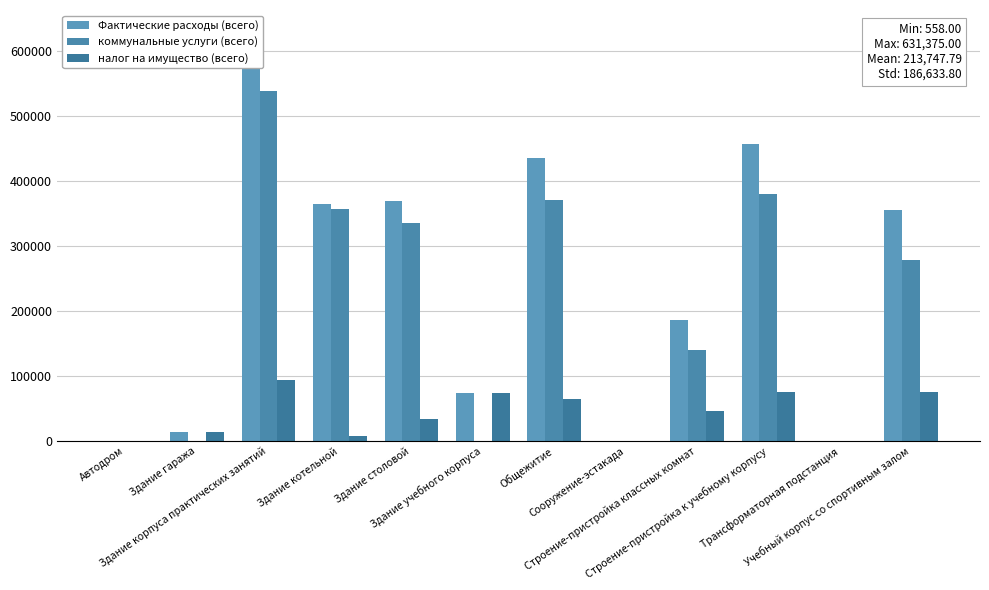

Reading left to right, list all the values displayed in this chart.

Фактические расходы (всего): Автодром=0.0	Здание гаража=13588.0	Здание корпуса практических занятий=631375.0	Здание котельной=365190.0	Здание столовой=369660.0	Здание учебного корпуса=73665.0	Общежитие=435250.0	Сооружение-эстакада=0.0	Строение-пристройка классных комнат=185495.0	Строение-пристройка к учебному корпусу=456214.2	Трансформаторная подстанция=558.0	Учебный корпус со спортивным залом=354600.0
коммунальные услуги (всего): Автодром=0.0	Здание гаража=0.0	Здание корпуса практических занятий=538000.0	Здание котельной=357000.0	Здание столовой=336000.0	Здание учебного корпуса=0.0	Общежитие=370000.0	Сооружение-эстакада=0.0	Строение-пристройка классных комнат=140000.0	Строение-пристройка к учебному корпусу=380254.2	Трансформаторная подстанция=0.0	Учебный корпус со спортивным залом=279000.0
налог на имущество (всего): Автодром=0.0	Здание гаража=13588.0	Здание корпуса практических занятий=93375.0	Здание котельной=8190.0	Здание столовой=33660.0	Здание учебного корпуса=73665.0	Общежитие=65250.0	Сооружение-эстакада=0.0	Строение-пристройка классных комнат=45495.0	Строение-пристройка к учебному корпусу=75960.0	Трансформаторная подстанция=558.0	Учебный корпус со спортивным залом=75600.0